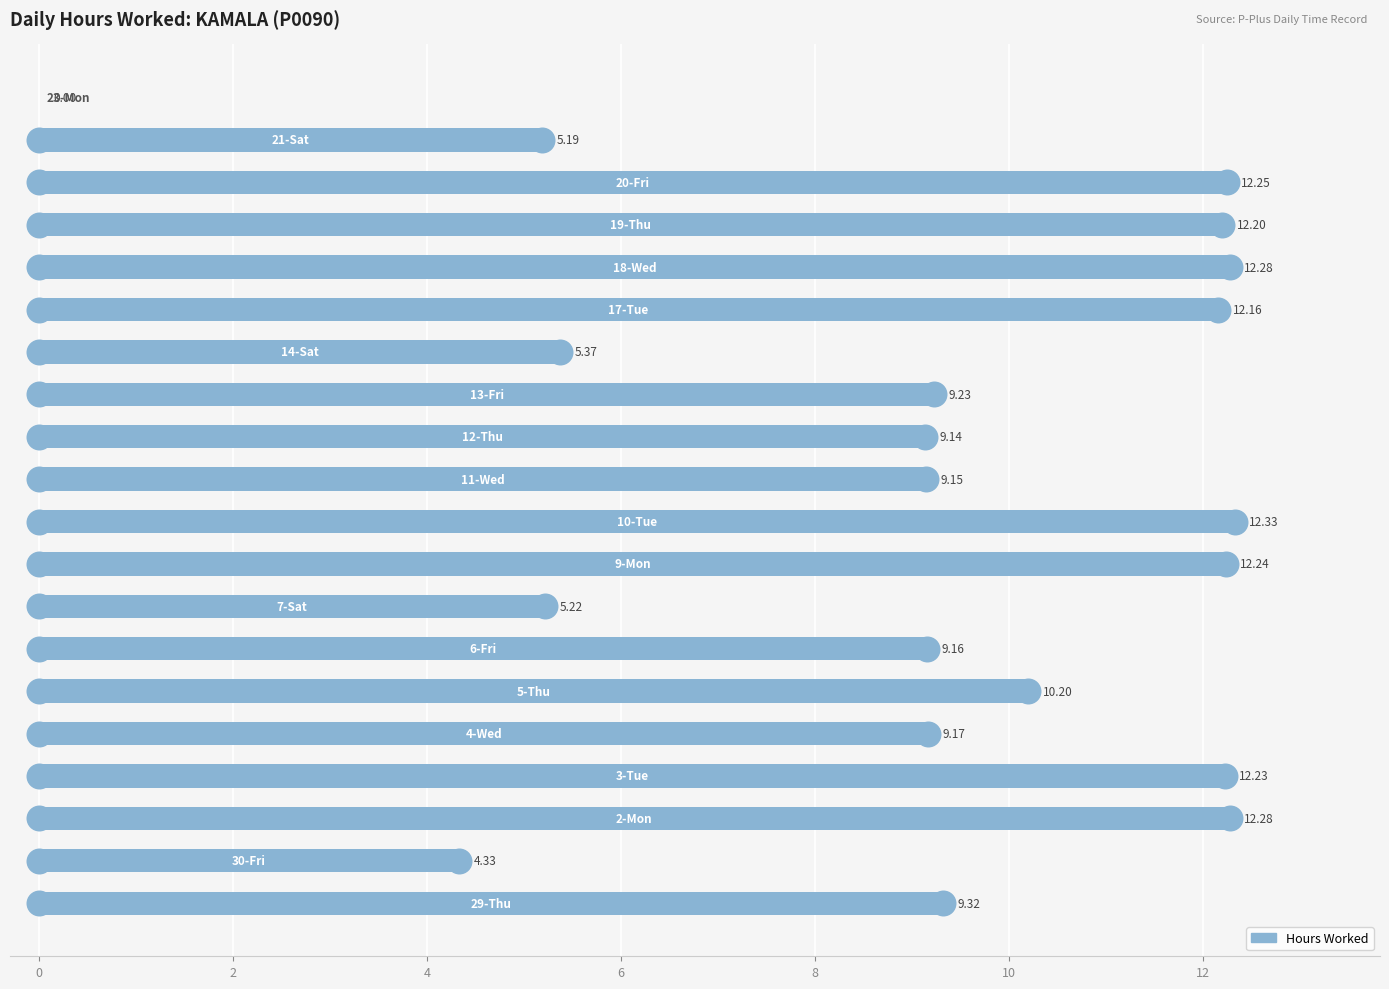

Which has a higher value, 9 or −2?

9